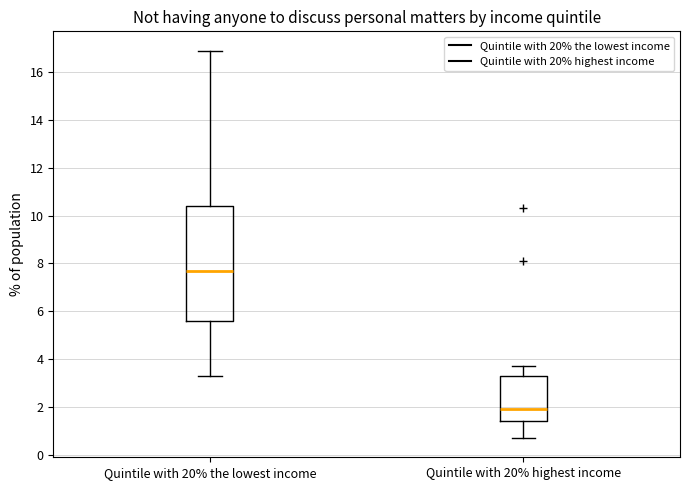

Reading left to right, transcribe this box plot: for each box, give where its median line is, the range the box spans, and where its two whiskers end, as read against the y-axis. The values are not printed on the chart, so give them approximately, as read against the axis.

Quintile with 20% the lowest income: median 7.8, box 5.6 to 10.4, whiskers 3.4 to 17.0
Quintile with 20% highest income: median 2.0, box 1.4 to 3.4, whiskers 0.8 to 3.8